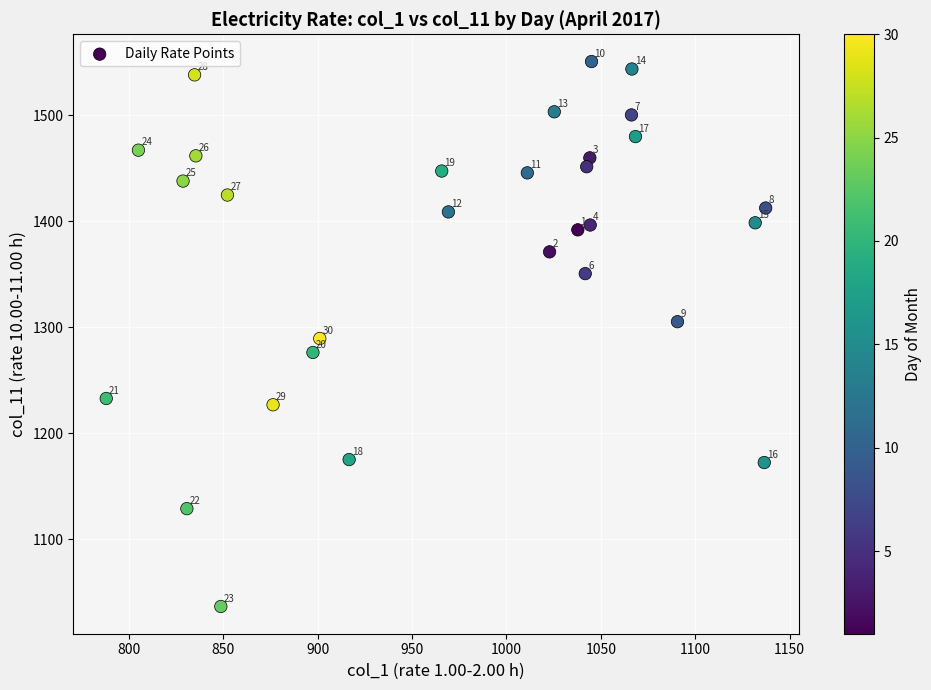

What is the range of X values (max minus min)?

349.2